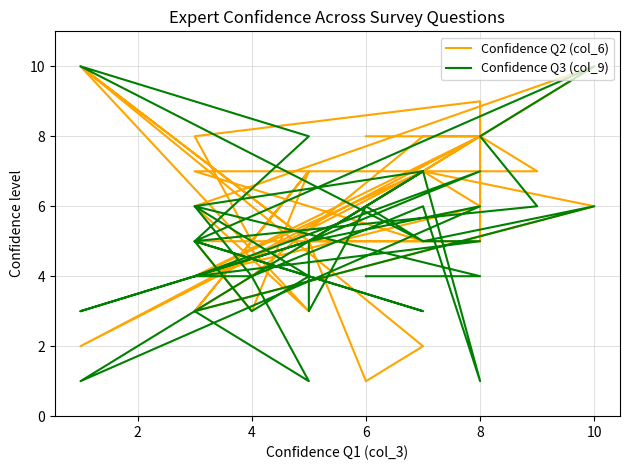

How many distinct data groups are displayed?

2